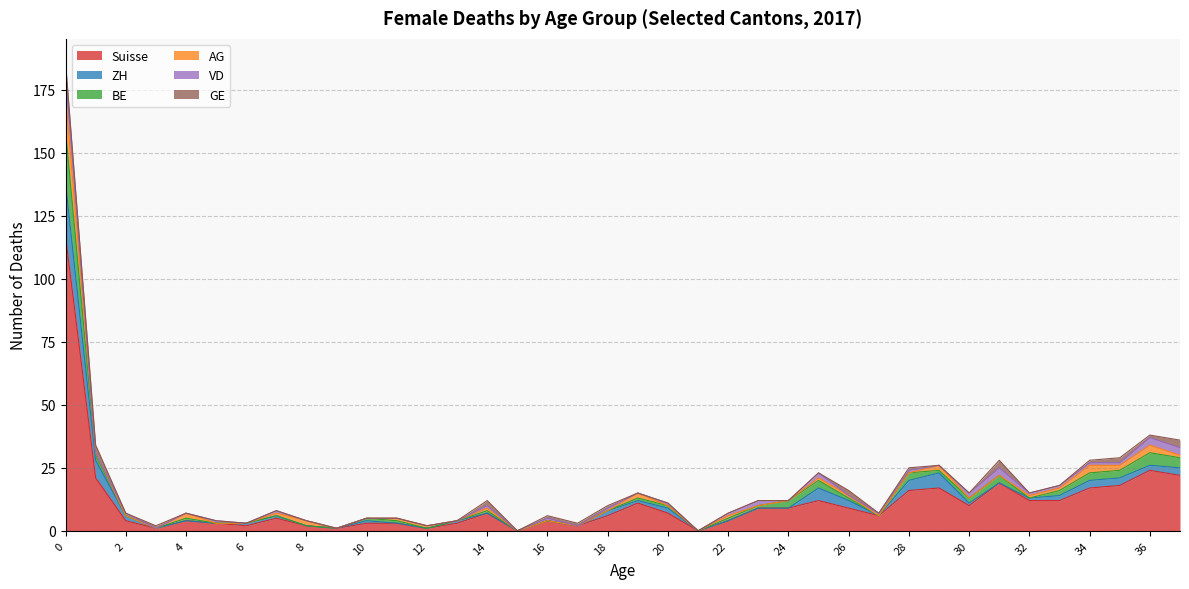

Reading left to right, extract all data points from this chart.

Suisse: 0=117	1=21	2=4	3=1	4=4	5=3	6=2	7=5	8=2	9=1	10=3	11=3	12=1	13=3	14=7	15=0	16=4	17=2	18=6	19=11	20=7	21=0	22=4	23=9	24=9	25=12	26=9	27=6	28=16	29=17	30=10	31=19	32=12	33=12	34=17	35=18	36=24	37=22
ZH: 0=21	1=7	2=2	3=0	4=0	5=0	6=1	7=1	8=0	9=0	10=1	11=0	12=0	13=1	14=0	15=0	16=0	17=0	18=2	19=1	20=2	21=0	22=0	23=0	24=0	25=5	26=3	27=0	28=4	29=6	30=1	31=0	32=1	33=2	34=3	35=3	36=2	37=3
BE: 0=21	1=2	2=0	3=0	4=1	5=0	6=0	7=0	8=0	9=0	10=1	11=1	12=0	13=0	14=1	15=0	16=0	17=0	18=0	19=1	20=1	21=0	22=1	23=1	24=3	25=3	26=1	27=0	28=3	29=1	30=2	31=3	32=0	33=2	34=3	35=3	36=5	37=4
AG: 0=14	1=1	2=0	3=0	4=2	5=0	6=0	7=1	8=2	9=0	10=0	11=1	12=1	13=0	14=1	15=0	16=0	17=0	18=0	19=2	20=0	21=0	22=1	23=0	24=0	25=1	26=1	27=0	28=0	29=2	30=0	31=0	32=1	33=1	34=3	35=2	36=3	37=1
VD: 0=9	1=0	2=1	3=0	4=0	5=1	6=0	7=1	8=0	9=0	10=0	11=0	12=0	13=0	14=1	15=0	16=1	17=0	18=1	19=0	20=1	21=0	22=1	23=2	24=0	25=2	26=0	27=1	28=1	29=0	30=2	31=3	32=1	33=1	34=1	35=1	36=3	37=3
GE: 0=4	1=3	2=0	3=1	4=0	5=0	6=0	7=0	8=0	9=0	10=0	11=0	12=0	13=0	14=2	15=0	16=1	17=1	18=1	19=0	20=0	21=0	22=0	23=0	24=0	25=0	26=2	27=0	28=1	29=0	30=0	31=3	32=0	33=0	34=1	35=2	36=1	37=3